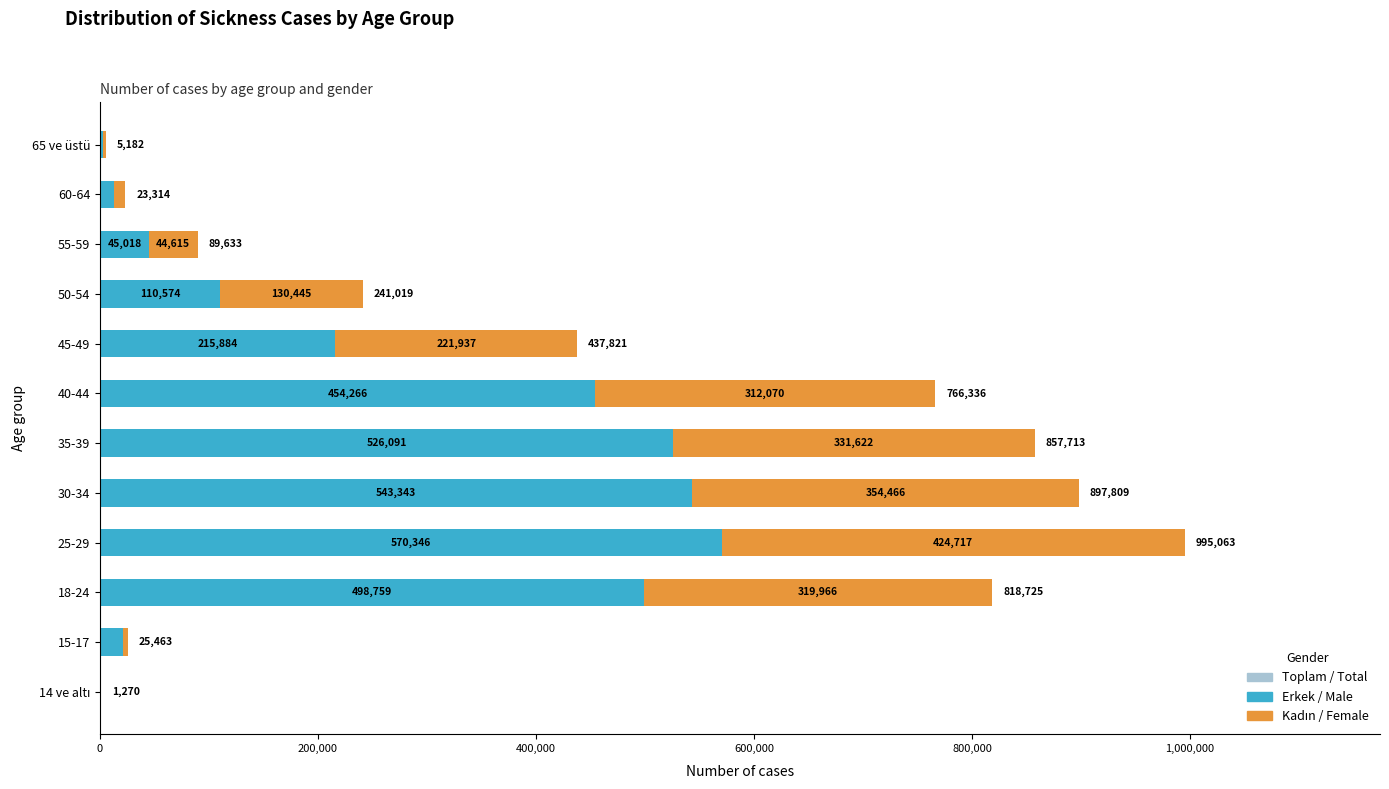

How many categories are shown in the chart?

12